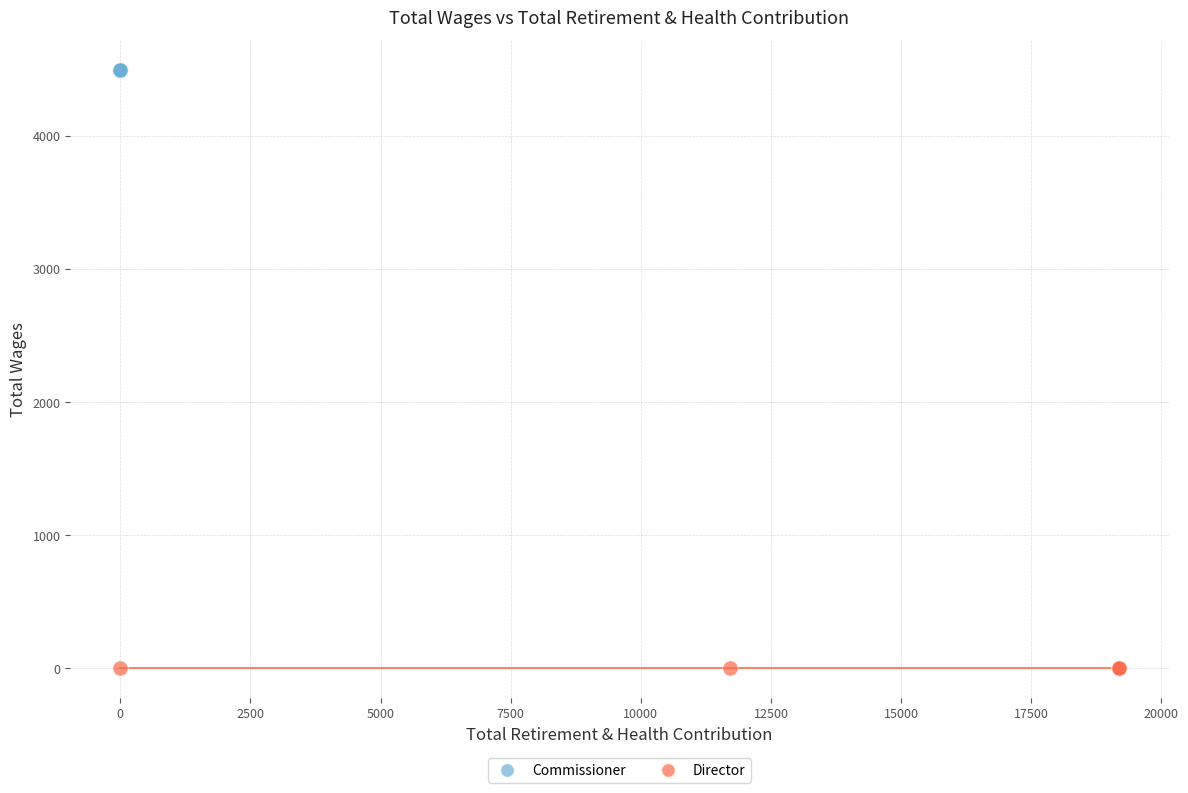

Which series contains the lowest Y value?

Director